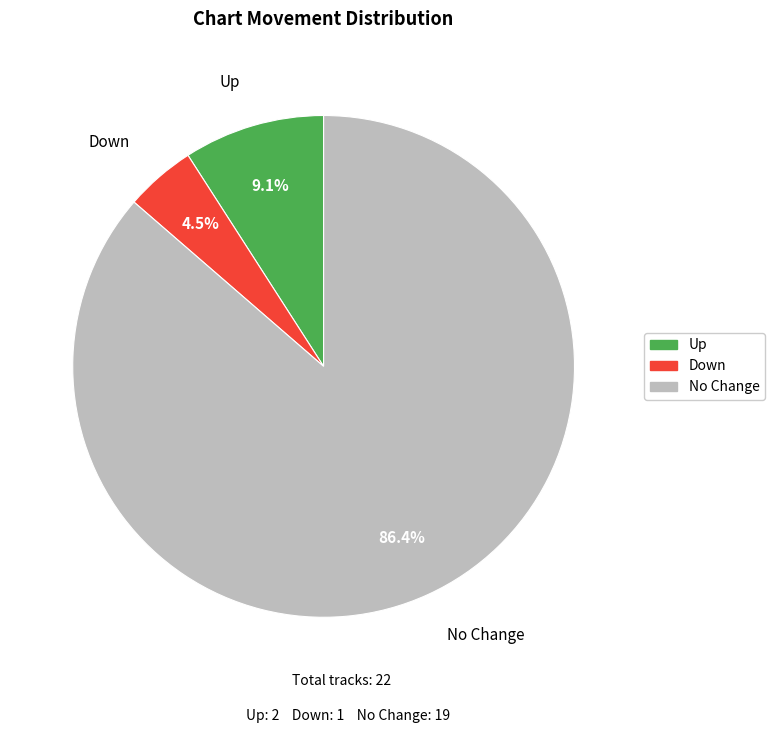

Between No Change and Up, which is larger?

No Change